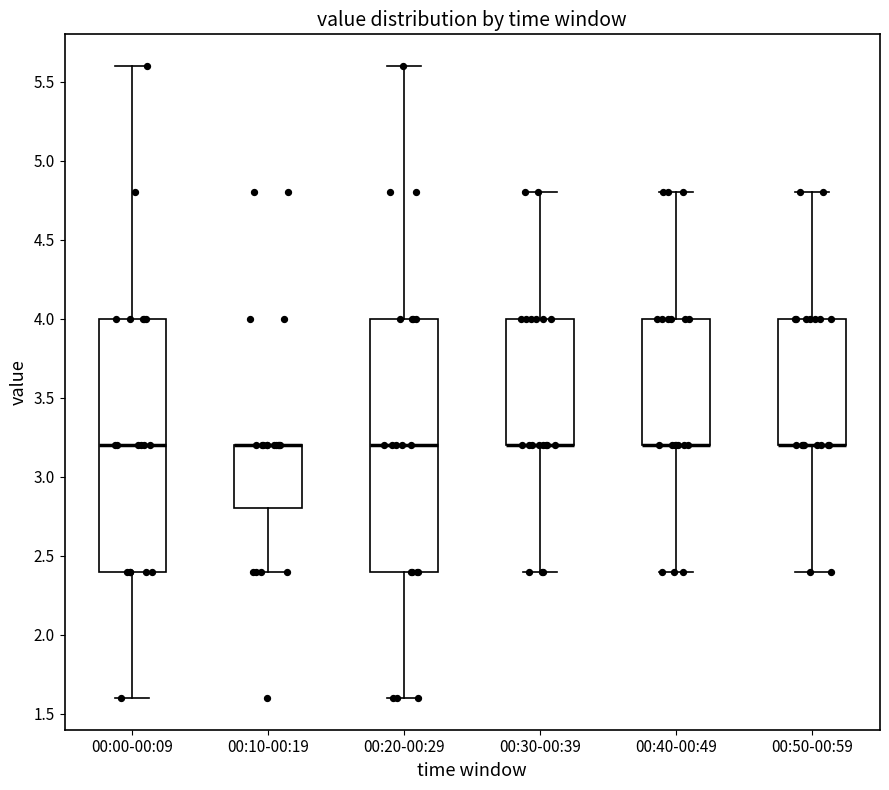

Where is the lower edge of the box for 00:00-00:09 on the y-axis? The values are not printed on the chart, so give them approximately, as read against the axis.

2.4